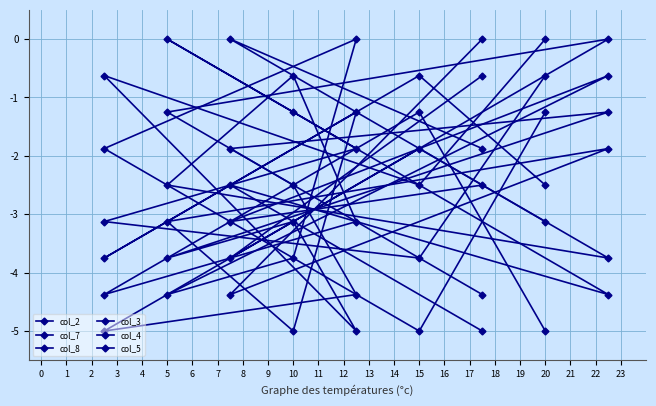

What is the difference between the highest and lowest values at 20?

5.0